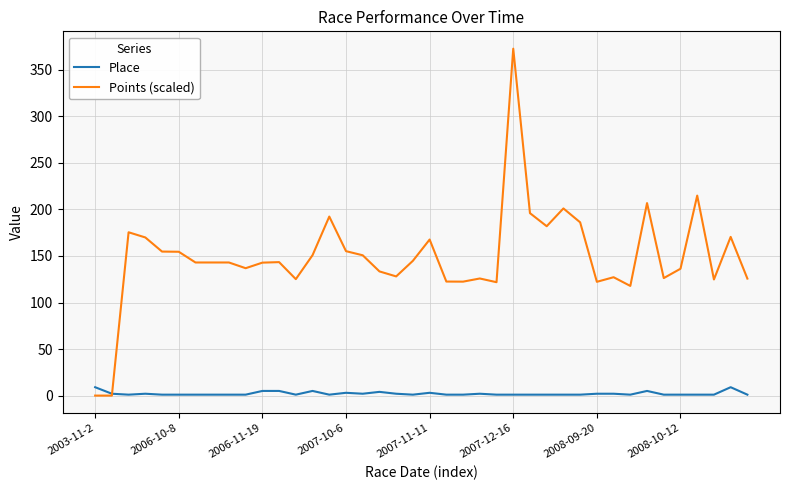

List the series in order of their overall mean, highest first.

Points (scaled), Place